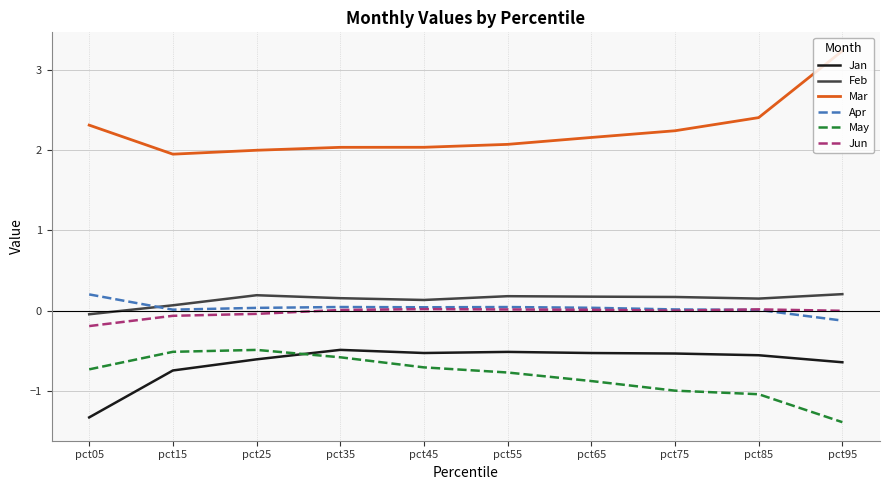

Which series changed the most between pct75 and pct95?

Mar